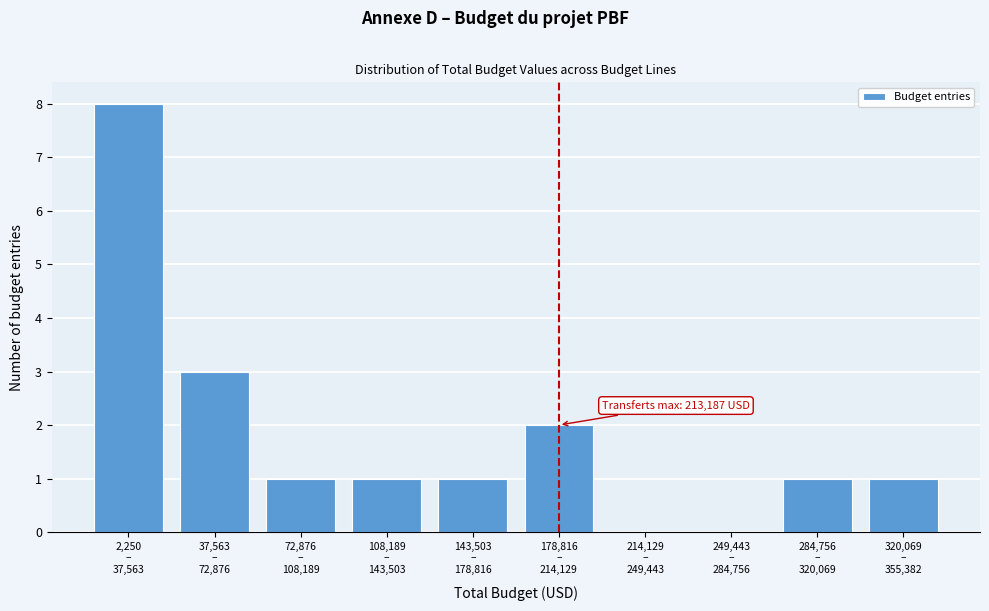

What is the maximum value shown in the chart?

8